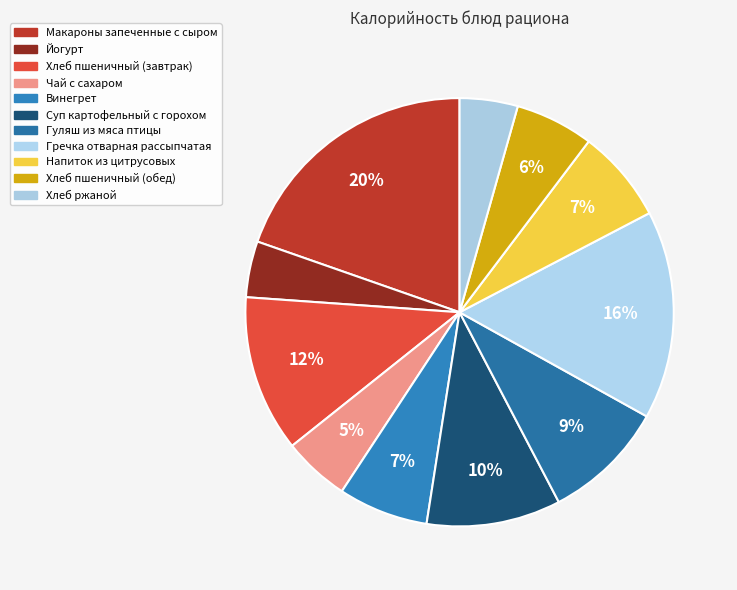

Rank the categories by value from lowest to highest.

Йогурт, Хлеб ржаной, Чай с сахаром, Хлеб пшеничный (обед), Винегрет, Напиток из цитрусовых, Гуляш из мяса птицы, Суп картофельный с горохом, Хлеб пшеничный (завтрак), Гречка отварная рассыпчатая, Макароны запеченные с сыром